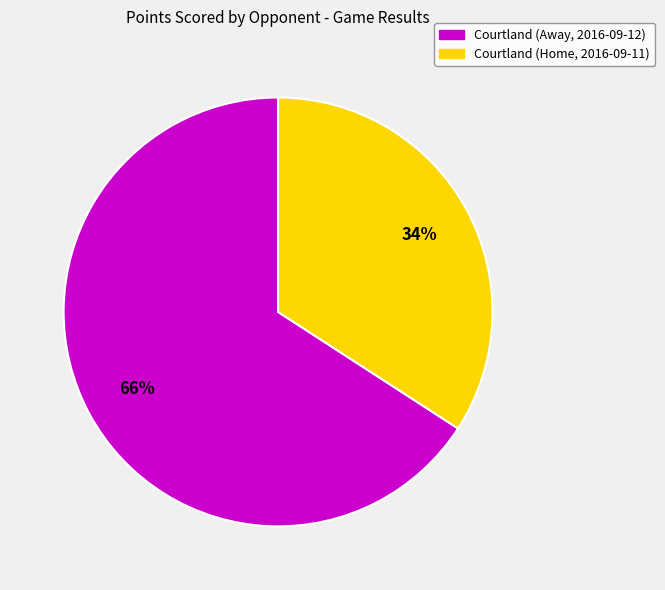

To the nearest percent, what is the combined percentage of Courtland (Home, 2016-09-11) and Courtland (Away, 2016-09-12)?

100%